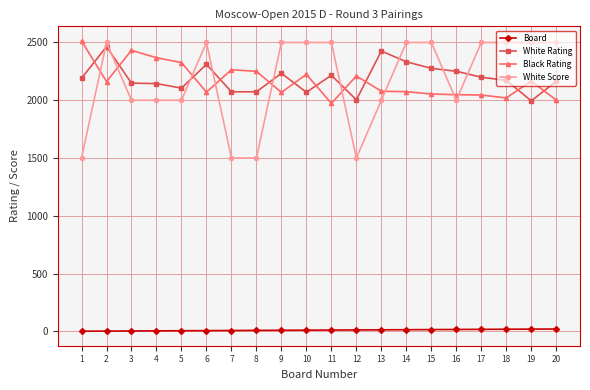

How many categories are shown in the chart?

20